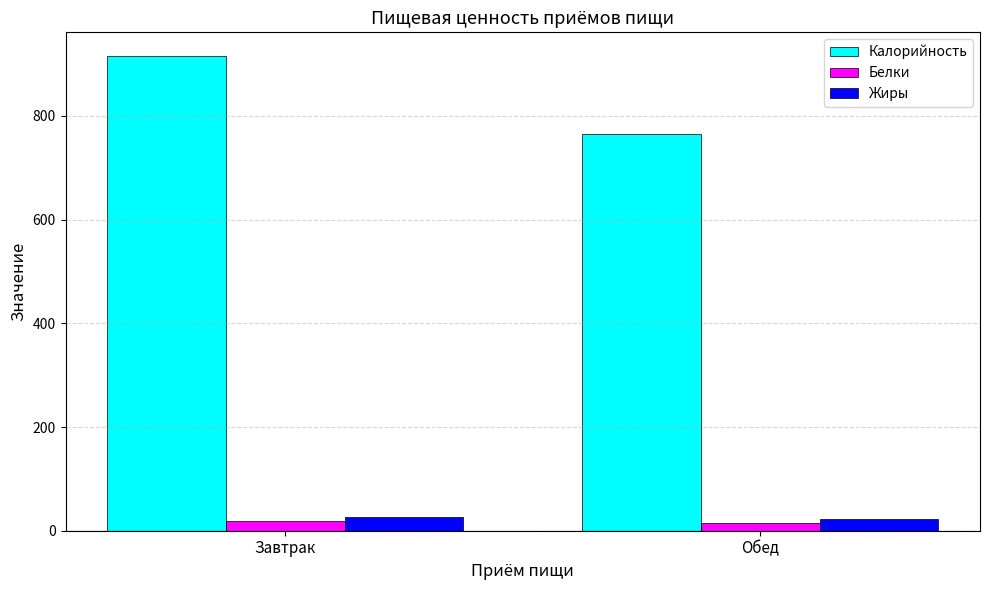

How many bars are there in total?

6